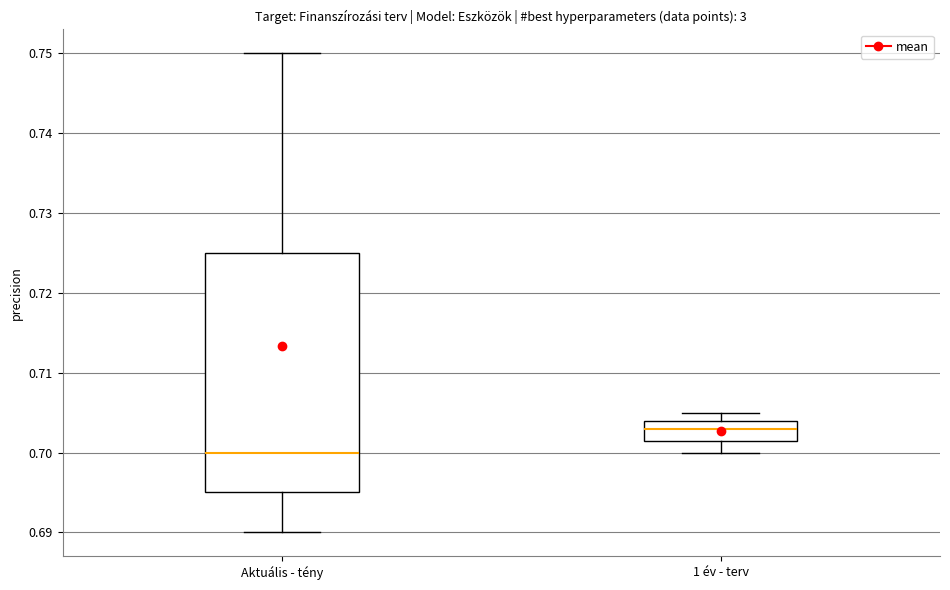

Which box is the tallest, from its lower edge to its upper edge?

Aktuális - tény